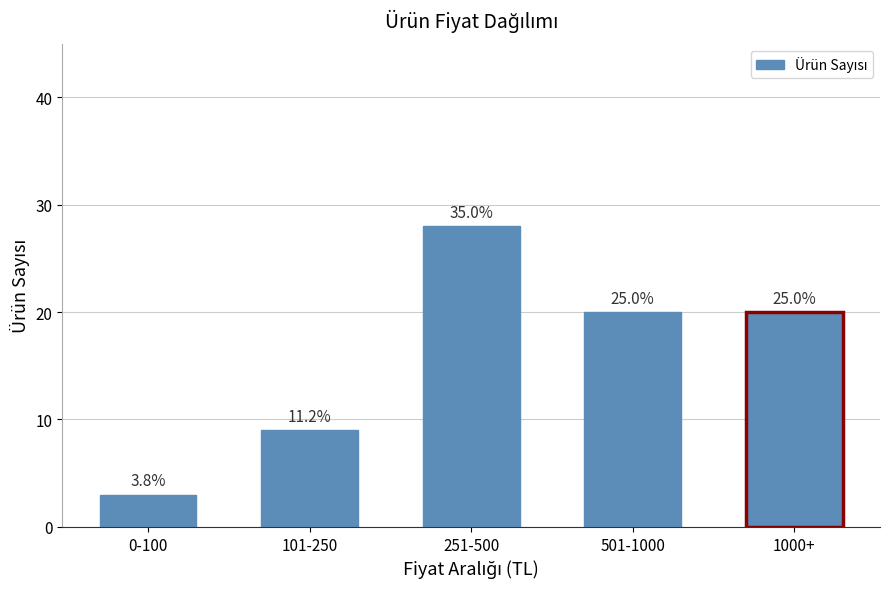

List the labels in order of value, largest first.

251-500, 501-1000, 1000+, 101-250, 0-100